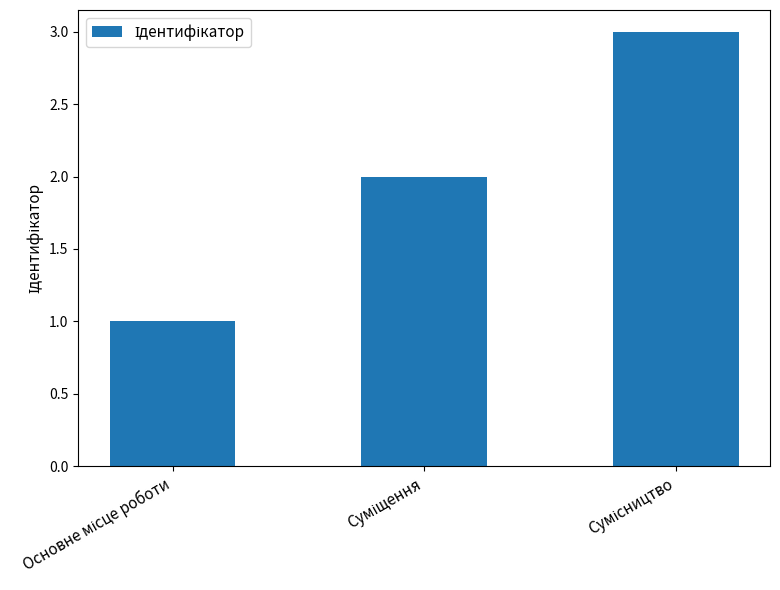

What is the maximum value shown in the chart?

3